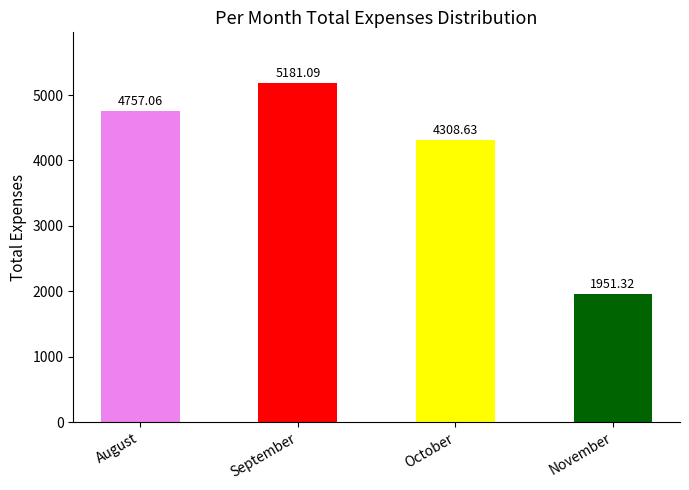

The value at October is 4308.6. True or false?

True